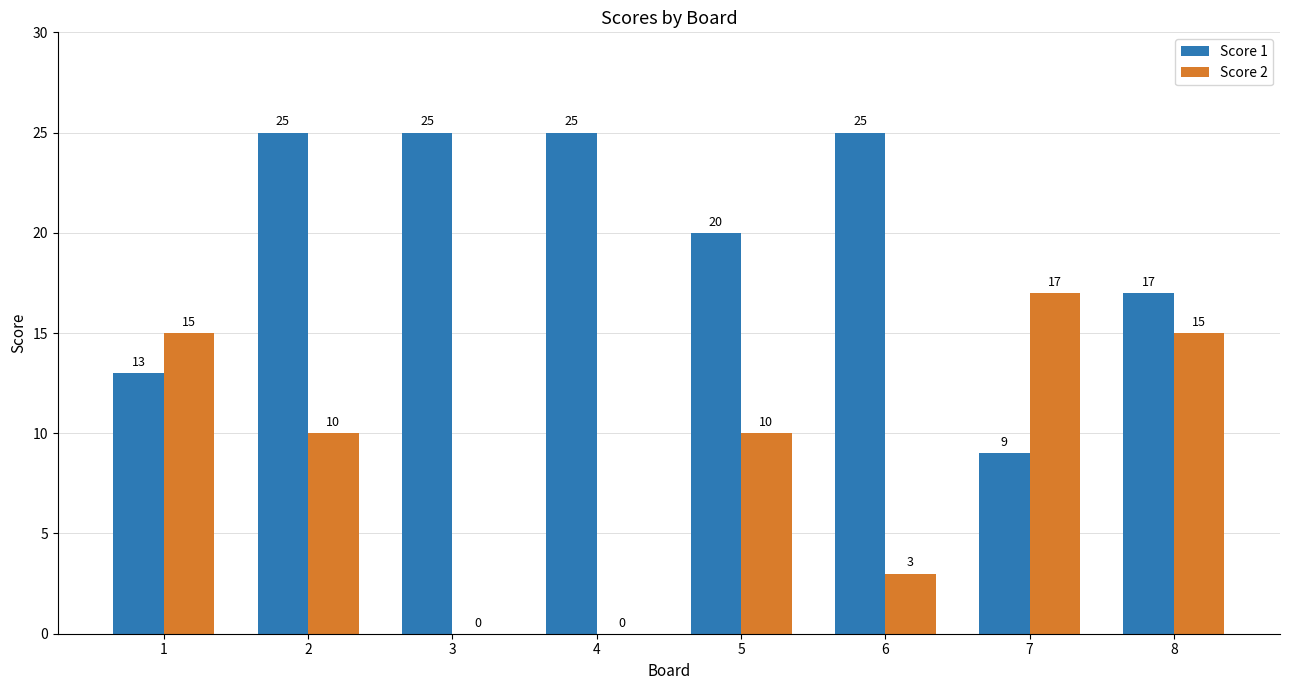

What is the sum of the Score 1 values at 6 and 2?

50